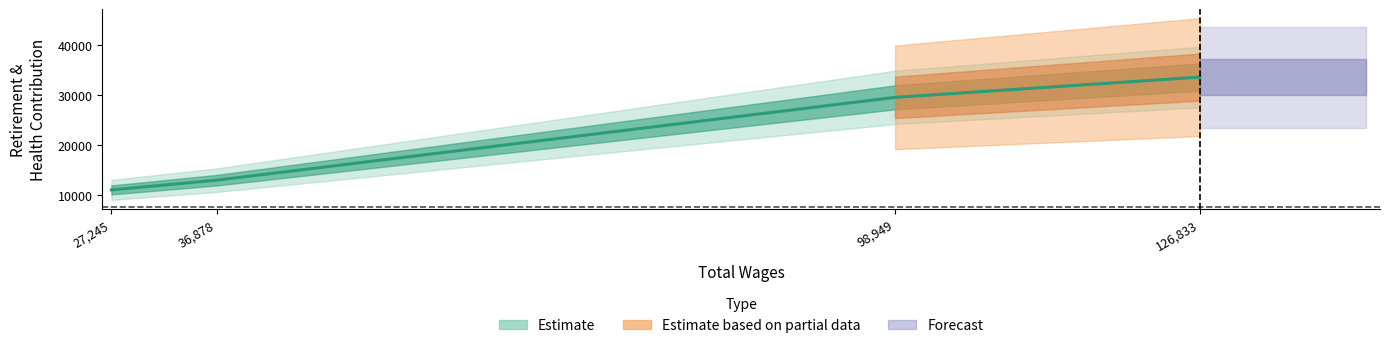

What is the difference between the second highest and second lowest values?

16497